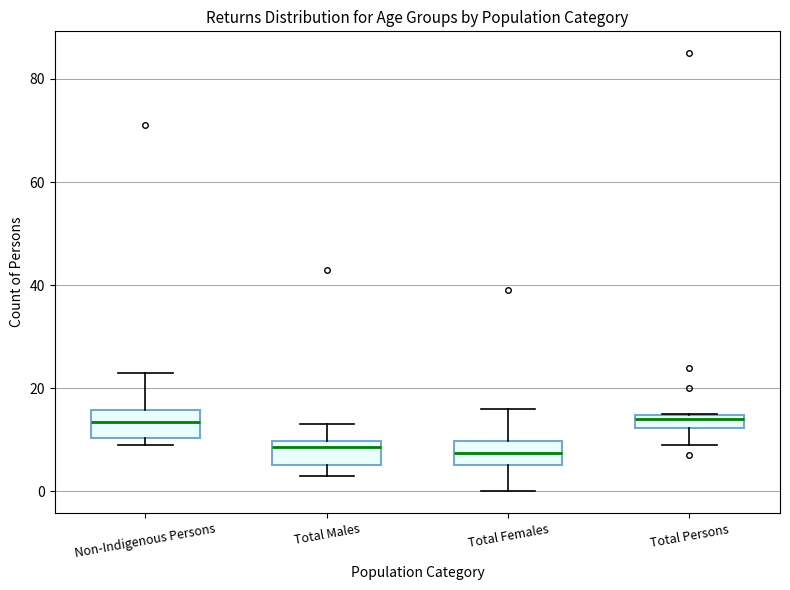

Where is the lower edge of the box for Total Males on the y-axis? The values are not printed on the chart, so give them approximately, as read against the axis.

6